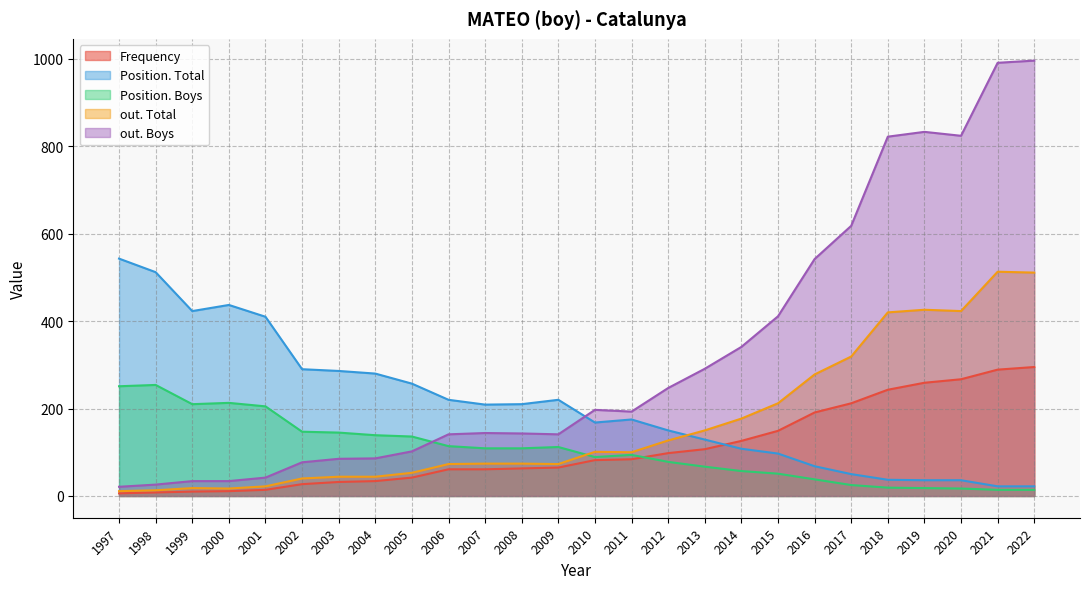

Between which two adjacent categories do Position. Total and out. Total first intersect?

2012 and 2013